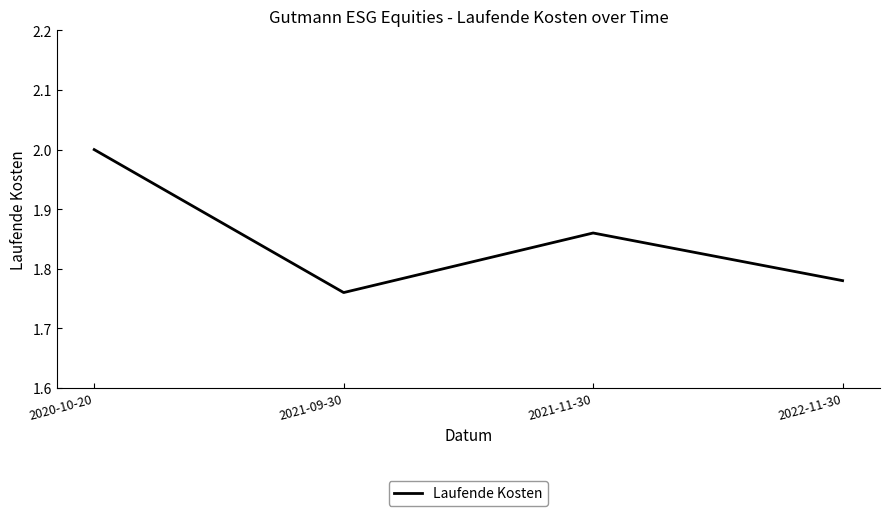

True or false: the data shows 1.2 at 2021-11-30.

False